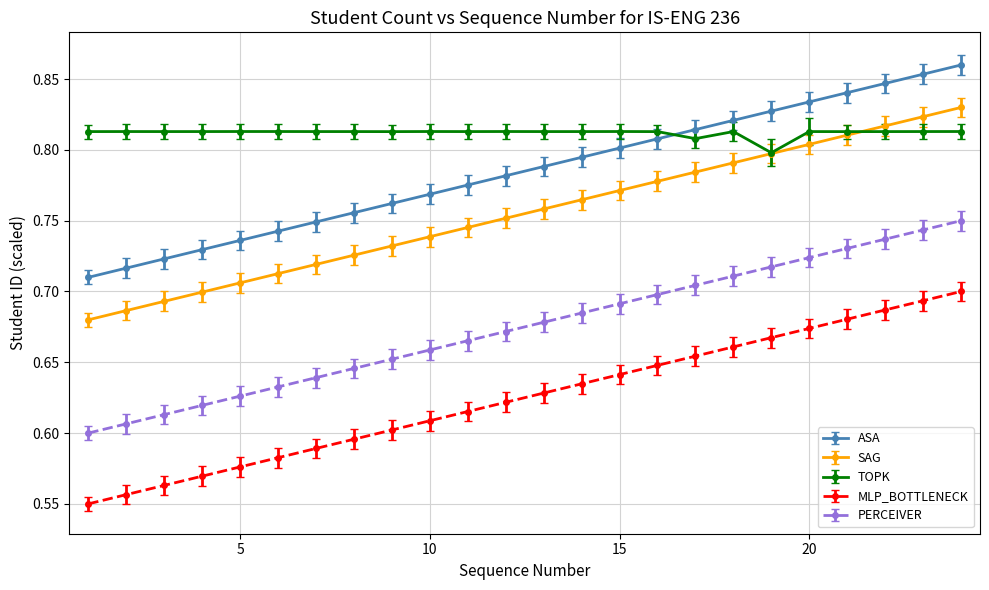

Rank the series by their maximum value, from highest to lowest.

ASA, SAG, TOPK, PERCEIVER, MLP_BOTTLENECK